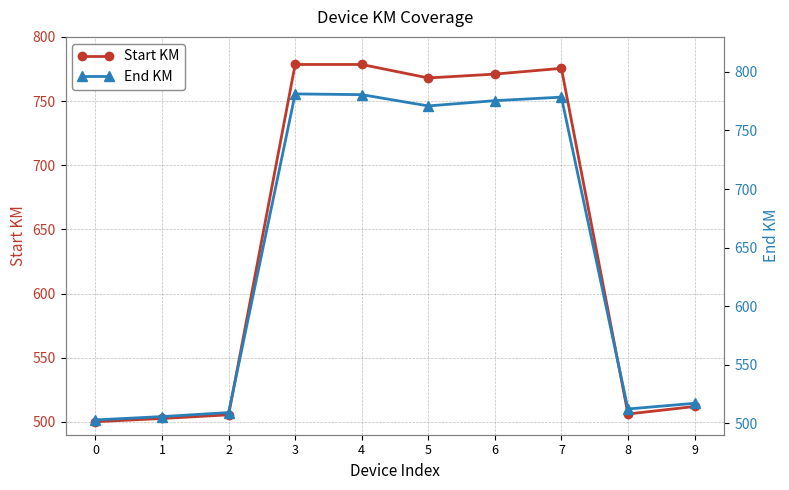

Reading left to right, what are all the values shown in this chart?

Start KM: 0=500.1	1=502.7	2=505.5	3=778.5	4=778.5	5=768.0	6=771.0	7=775.5	8=506.1	9=512.0
End KM: 0=502.7	1=505.5	2=508.9	3=781.3	4=780.6	5=771.0	6=775.5	7=778.5	8=512.0	9=516.9